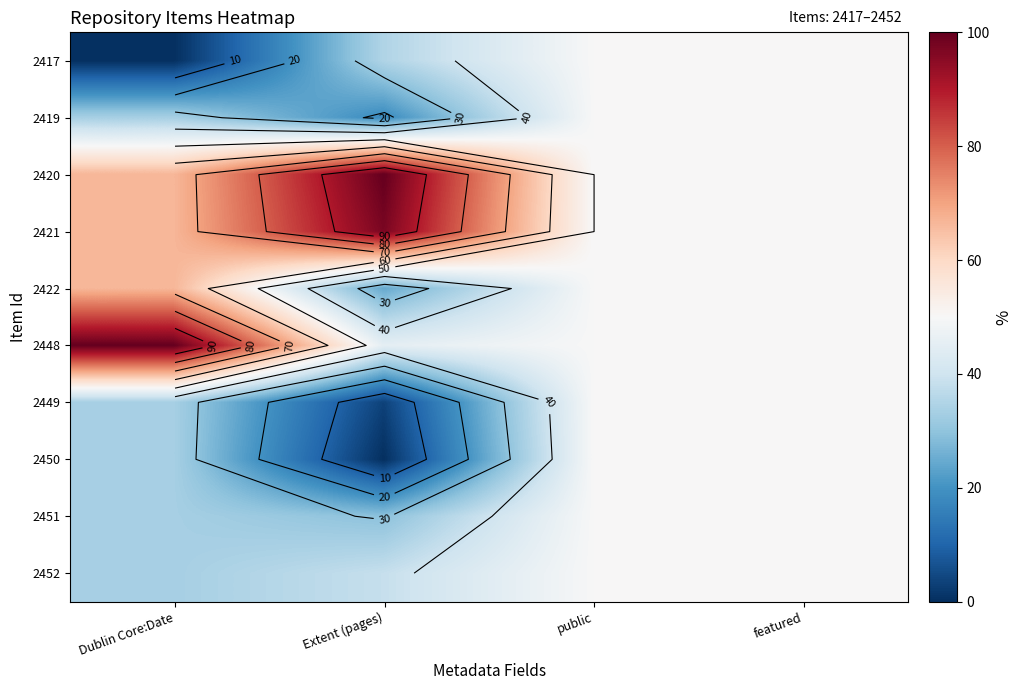

At which label is 2422 closest to 45?

public